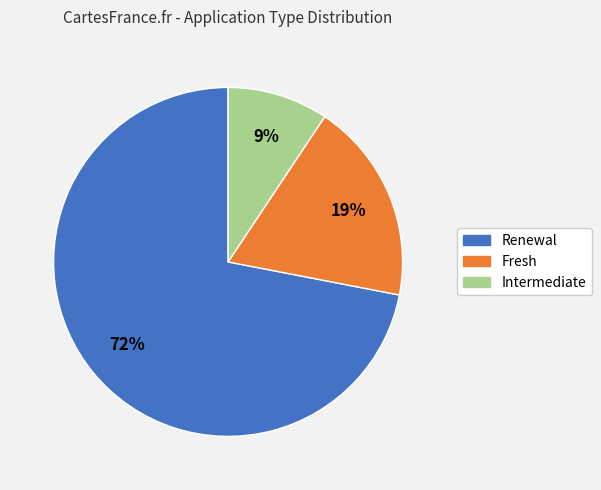

Count the number of slices in the pie.

3